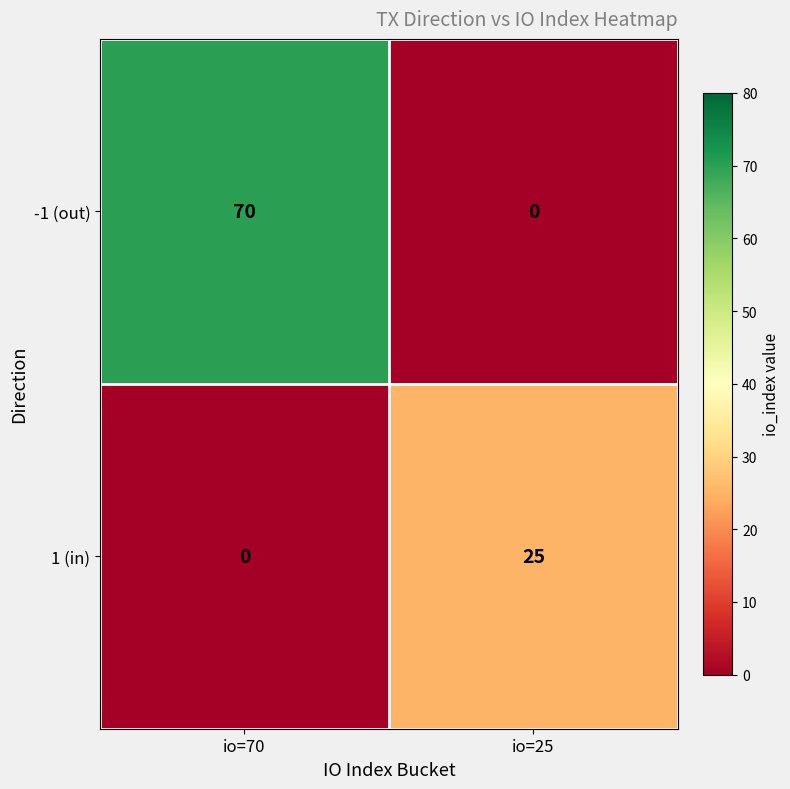

Is it true that -1 (out) equals 46 at io=25?

False